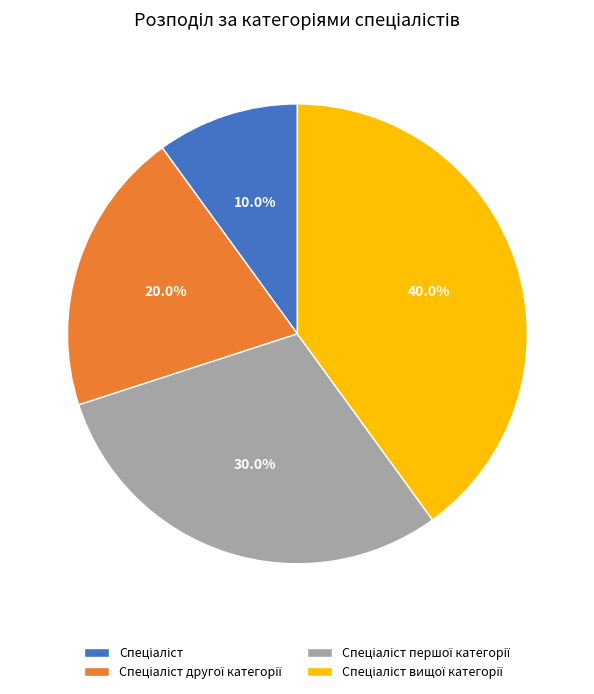

Is there any slice that represents more than half of the pie?

No